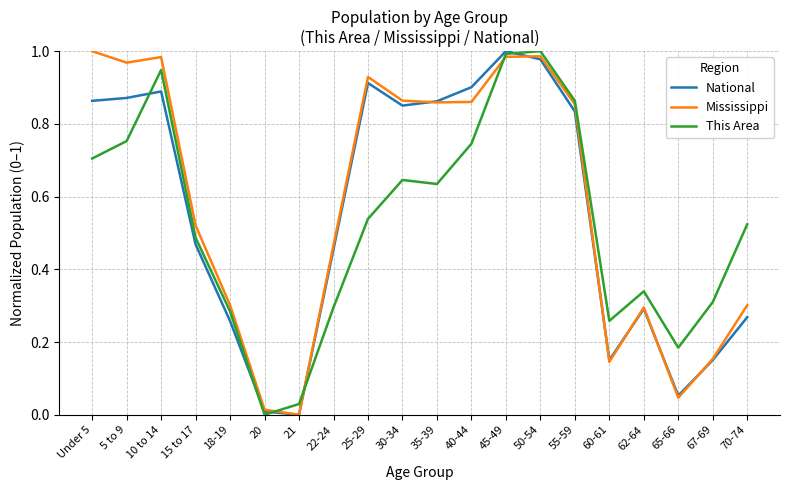

Which series ends up on top after the final intersection of National and Mississippi?

Mississippi